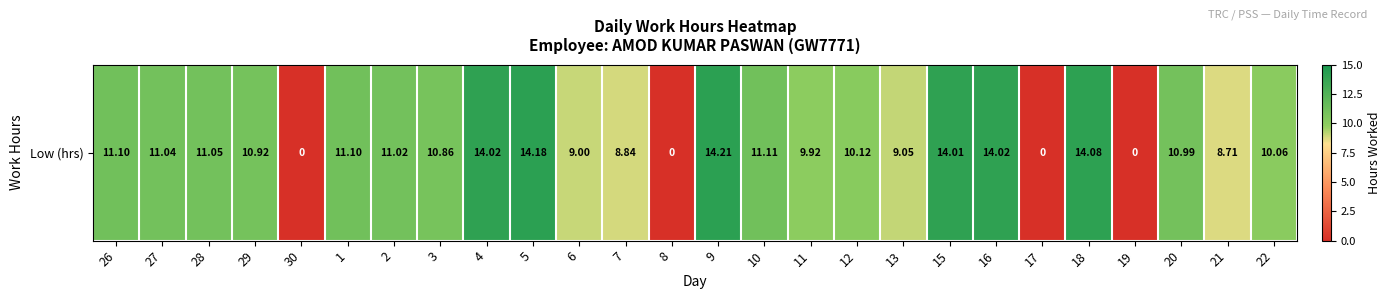

Is it true that the value at 28 is 16.3?

False